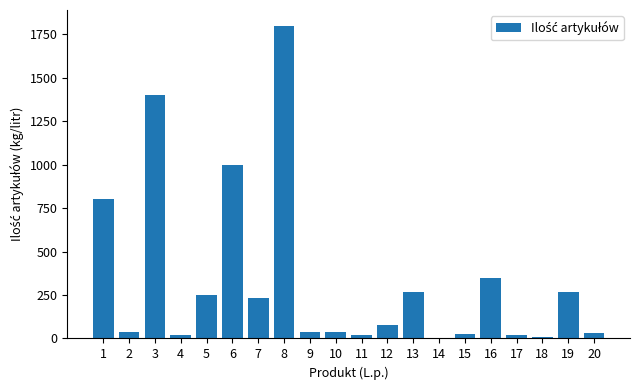

What is the sum of all values?

6699